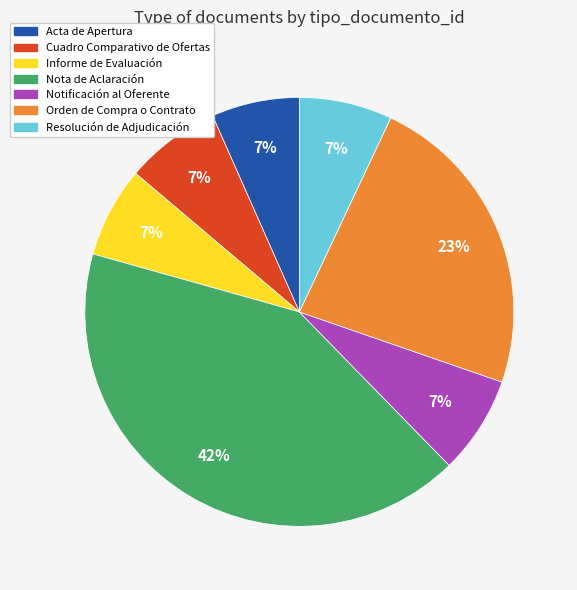

True or false: Cuadro Comparativo de Ofertas accounts for 7% of the total.

True